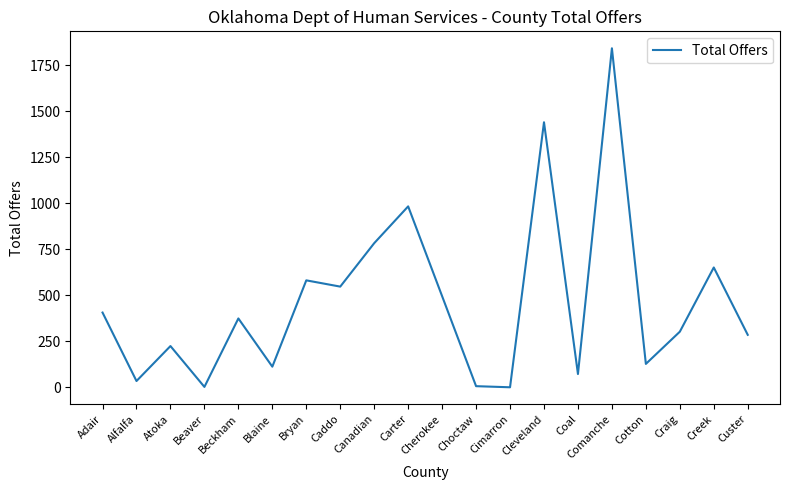

The value at Cherokee is 246. True or false?

False